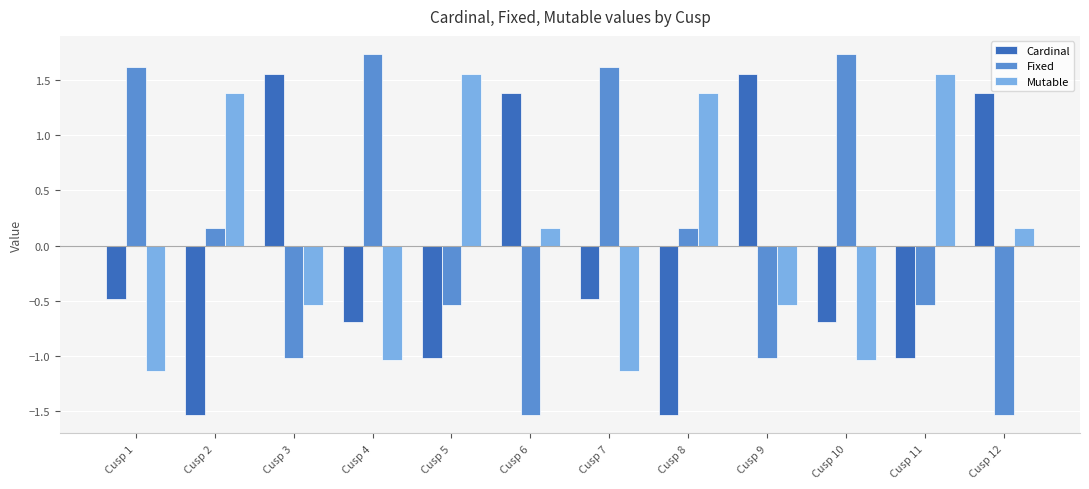

True or false: Cardinal has a value of -2.7 at Cusp 8.

False